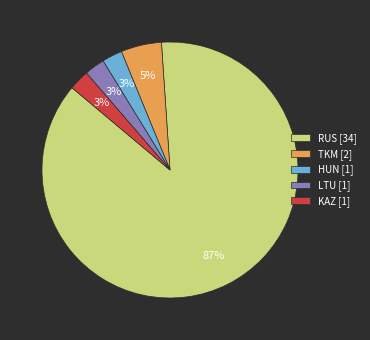

Is it true that RUS is 87% of the pie?

True